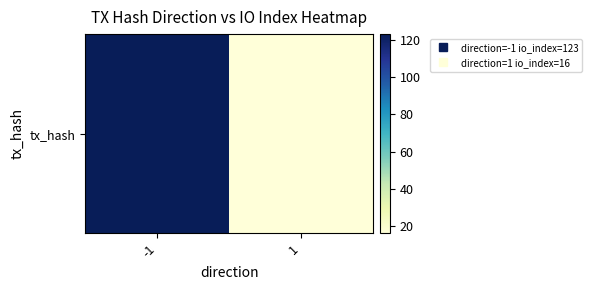

What is the difference between the maximum and minimum values?

107